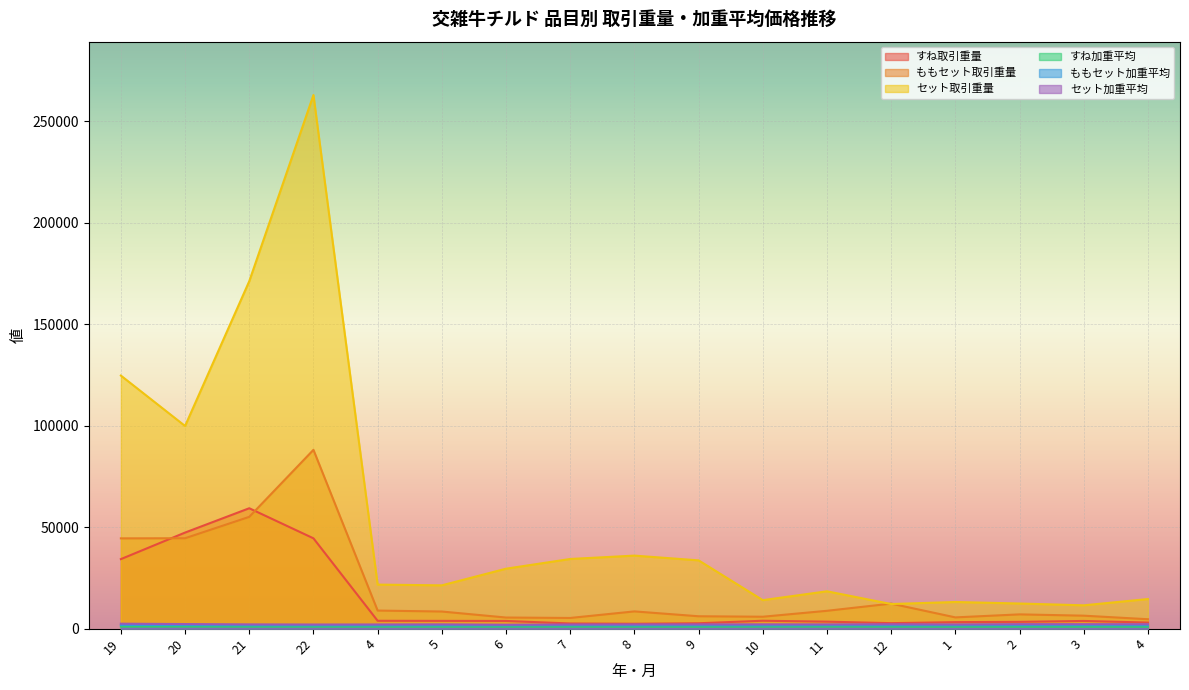

Is it true that すね取引重量 equals 34243.0 at 19?

True